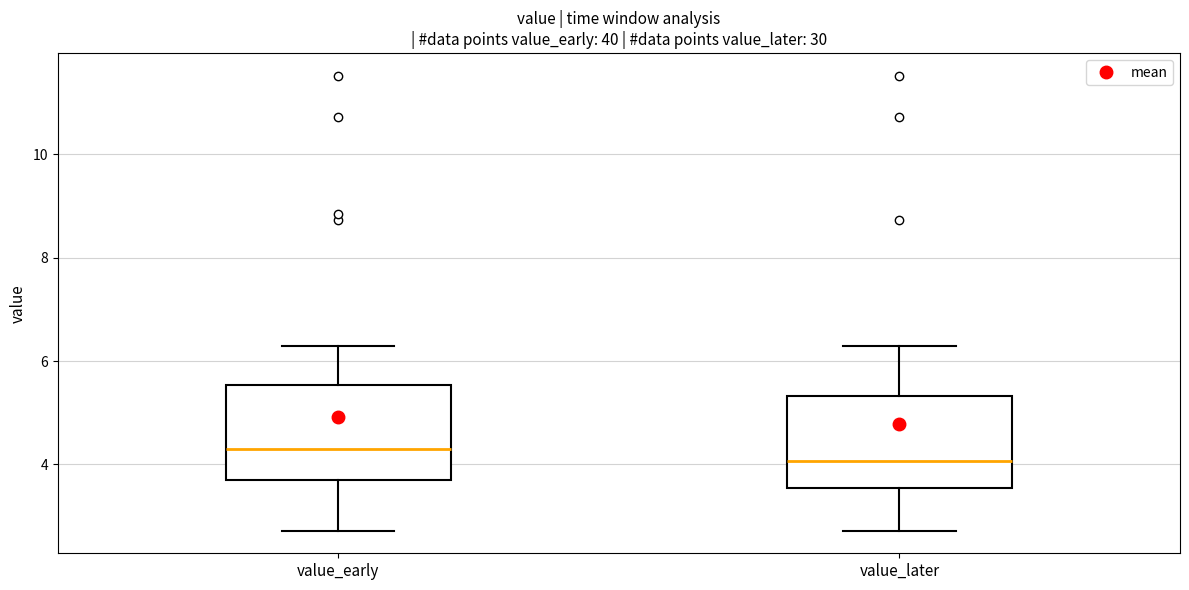

Reading left to right, read every box against the y-axis: the position of its median line, the range the box covers, and the ends of its whiskers. The values are not printed on the chart, so give them approximately, as read against the axis.

value_early: median 4.2, box 3.6 to 5.6, whiskers 2.8 to 6.4
value_later: median 4.0, box 3.6 to 5.4, whiskers 2.8 to 6.4